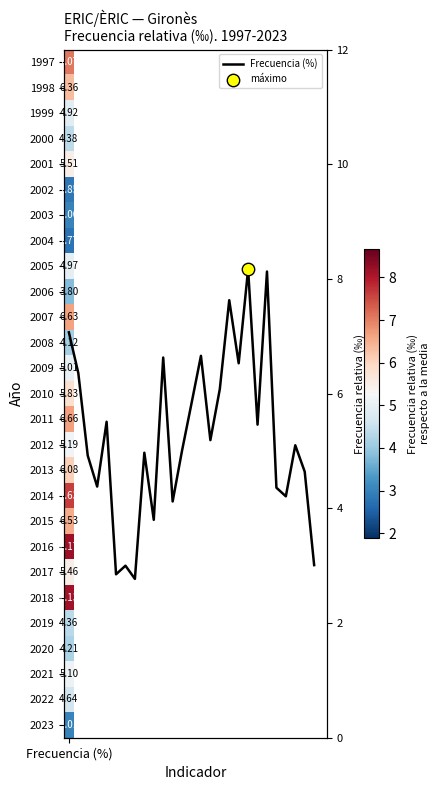

Reading right to left, transcribe all the data shown in this chart.

3.0	4.6	5.1	4.2	4.4	8.1	5.5	8.2	6.5	7.6	6.1	5.2	6.7	5.8	5.0	4.1	6.6	3.8	5.0	2.8	3.0	2.9	5.5	4.4	4.9	6.4	7.1